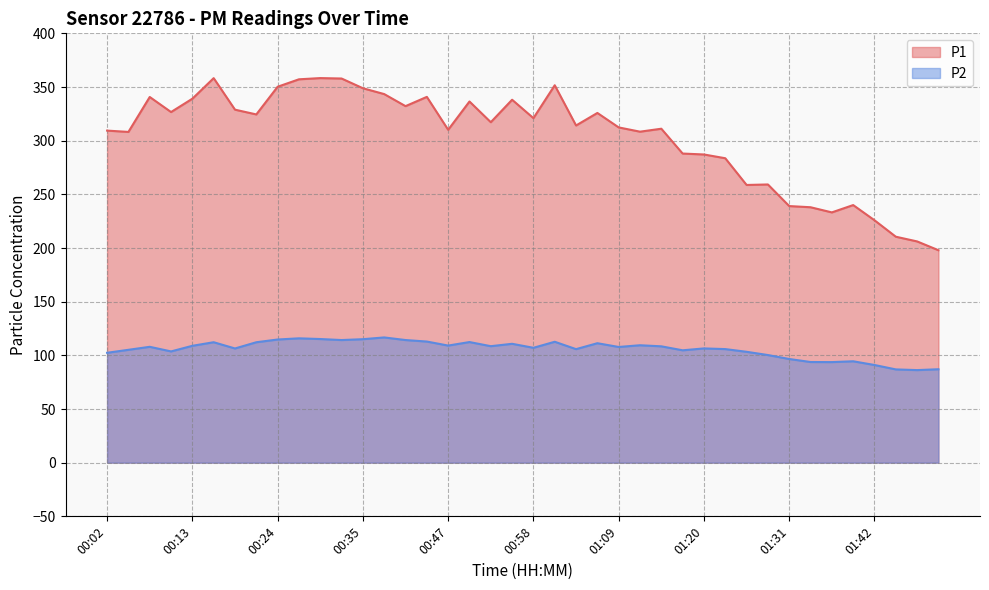

The P2 series shows 103.7 at 00:10. True or false?

True